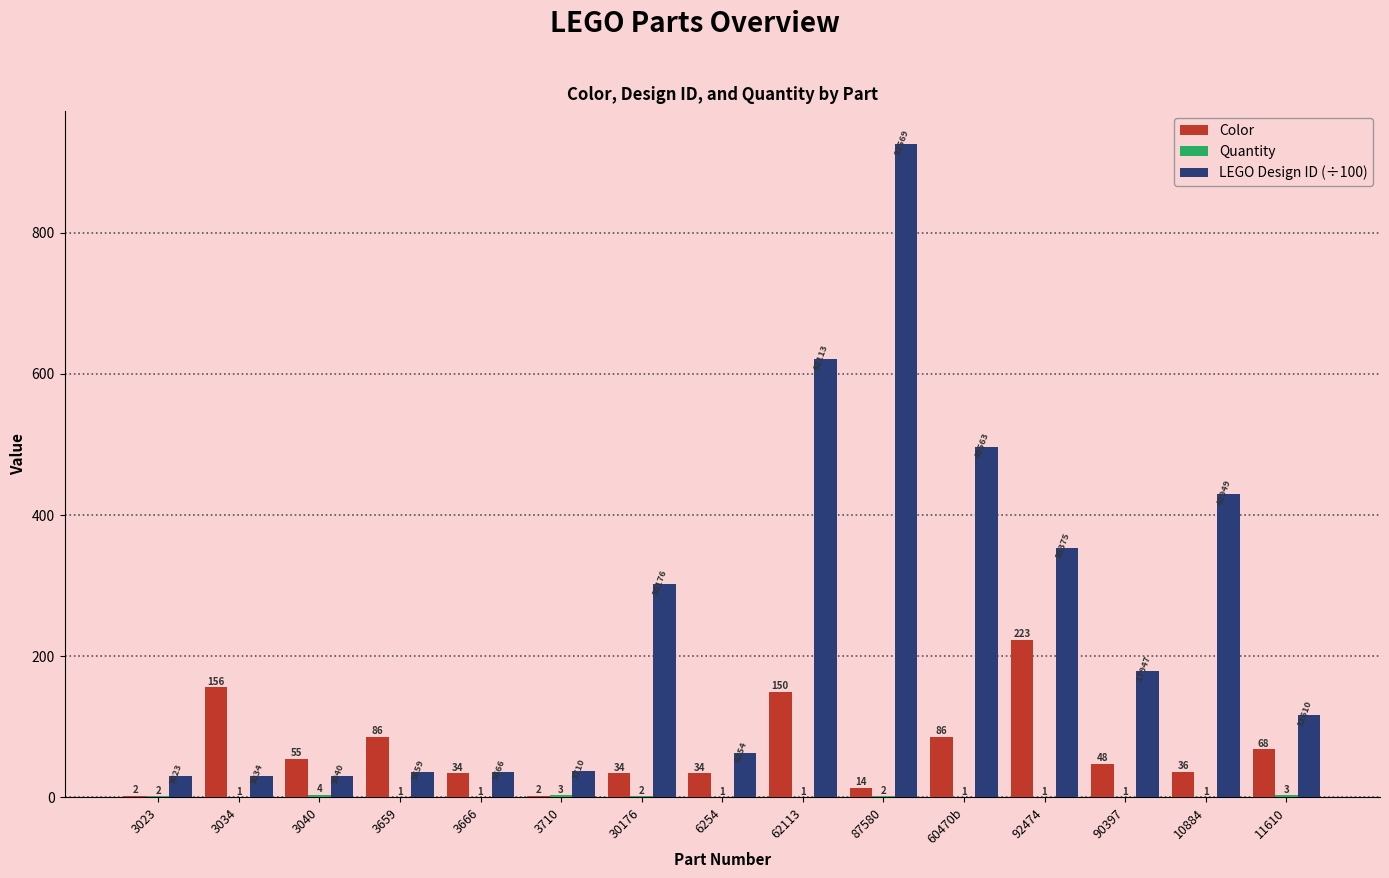

What is the sum of the Color values at 60470b and 3710?

88.0